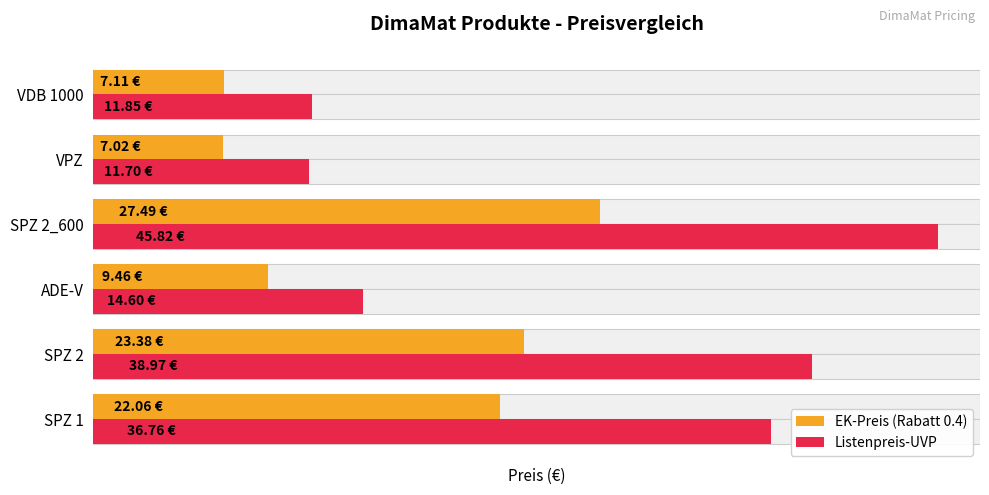

What are all the series names shown in the legend?

EK-Preis (Rabatt 0.4), Listenpreis-UVP